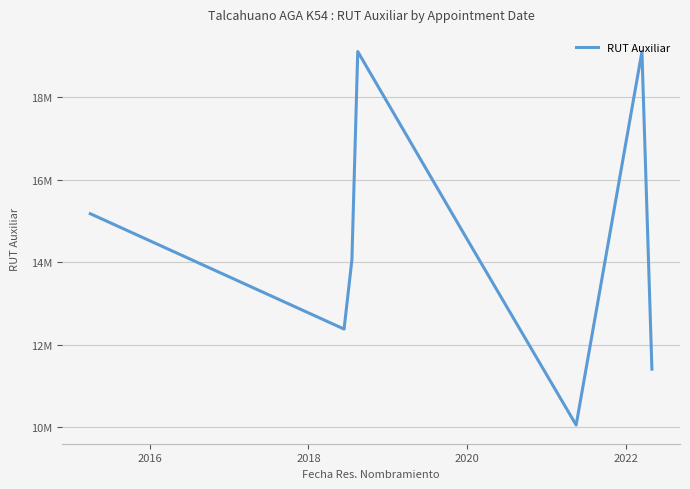

Is this an area chart (filled region under the line)?

No